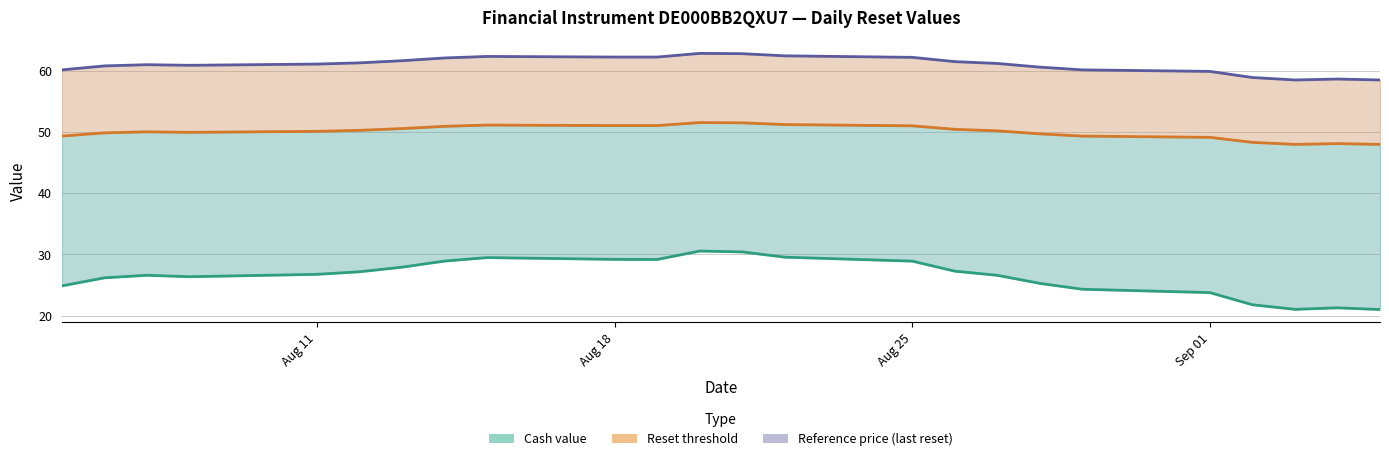

What is the difference between the maximum and minimum values in the Cash value series?

9.6